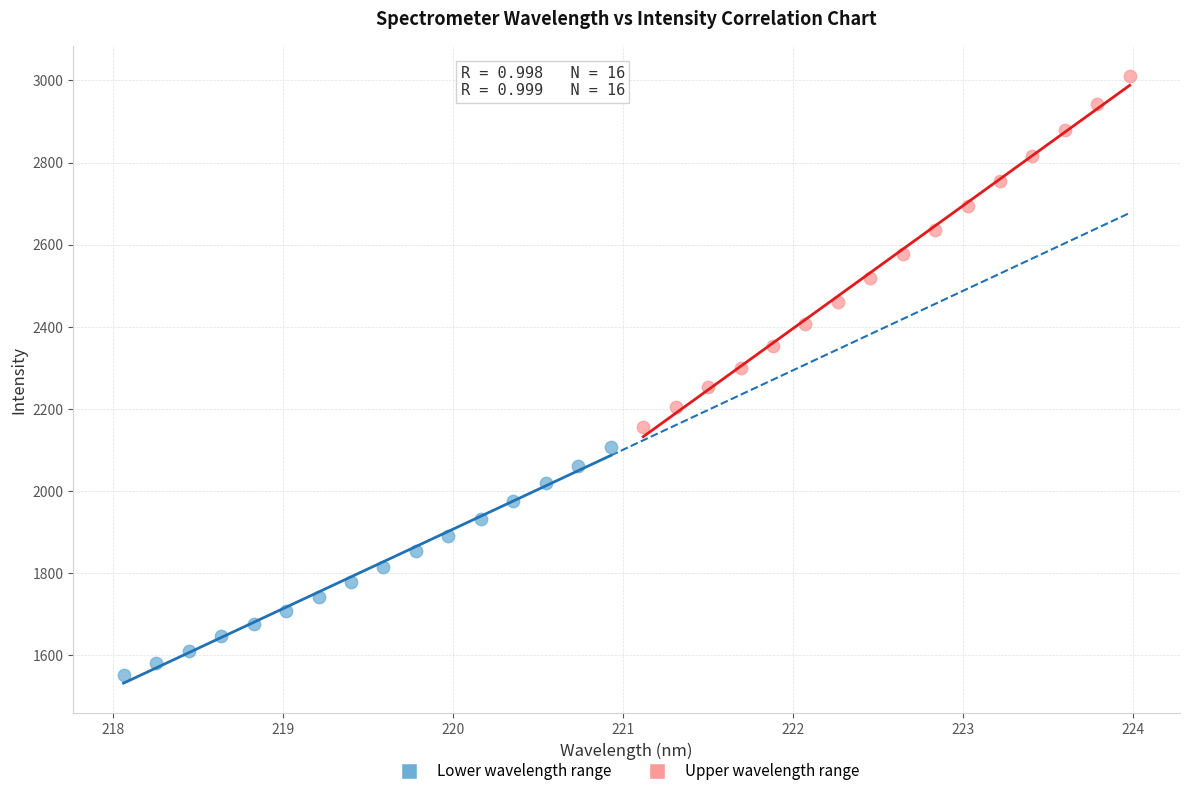

Which series has the widest spread of Y values?

Upper wavelength range